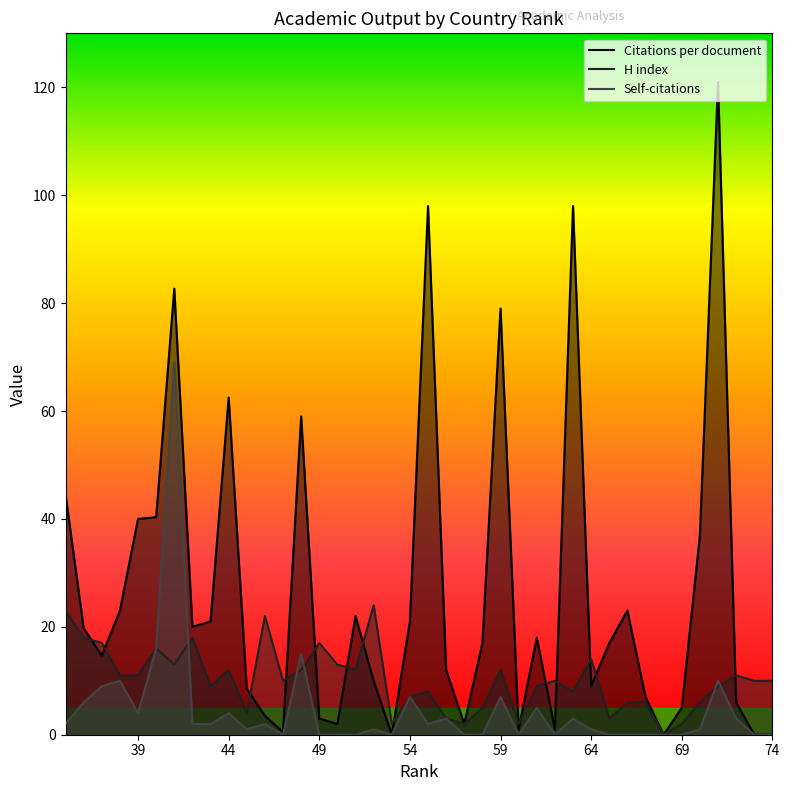

Does the chart display data point markers on the line(s)?

No